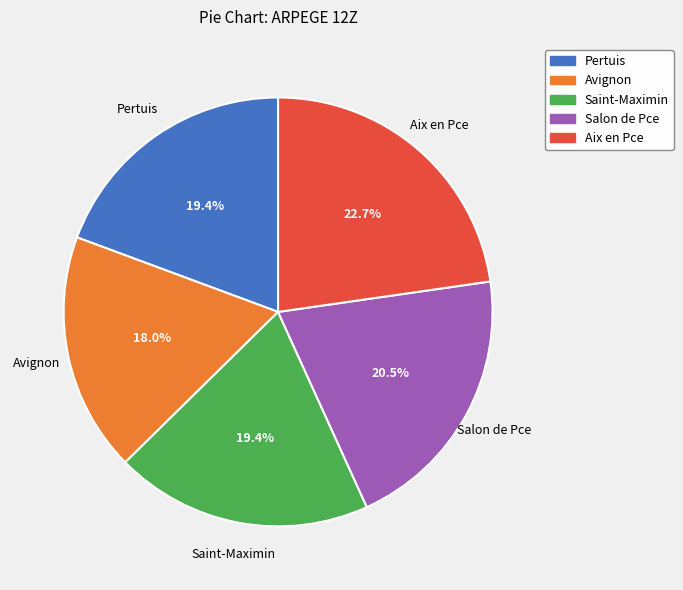

What is the largest slice in the pie chart?

Aix en Pce